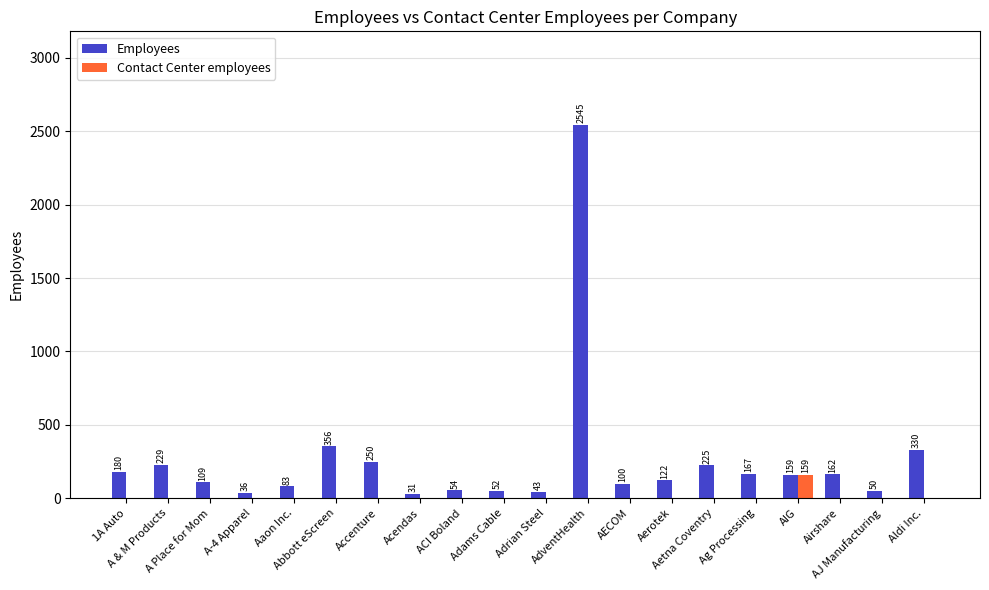

At which category is the sum across all series the highest?

AdventHealth